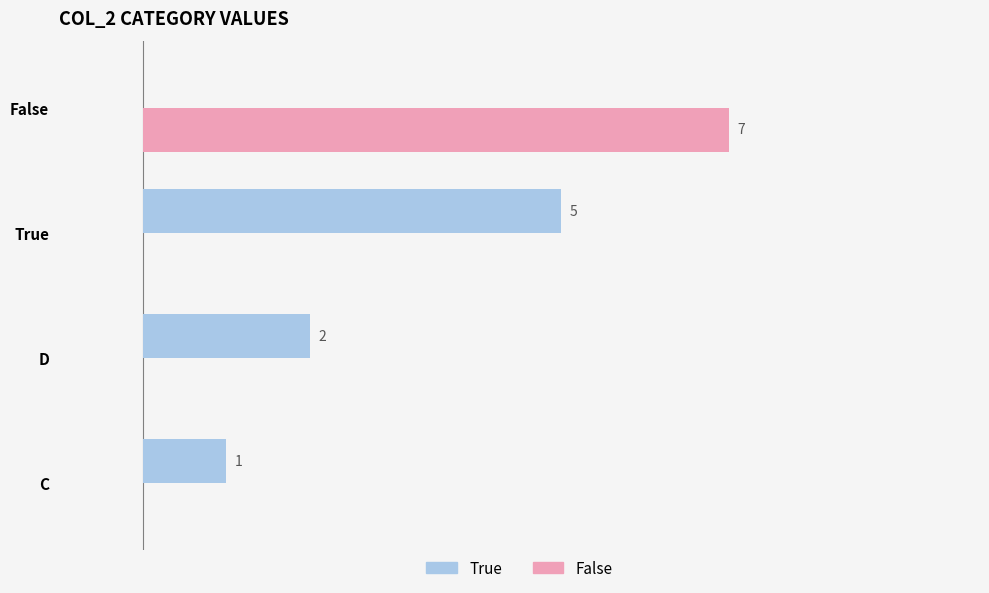

At which category is the sum across all series the highest?

False